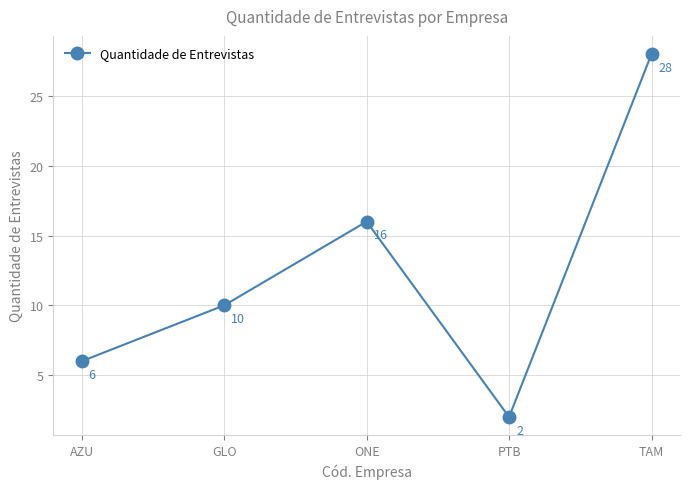

What is the change in value from GLO to TAM?

+18